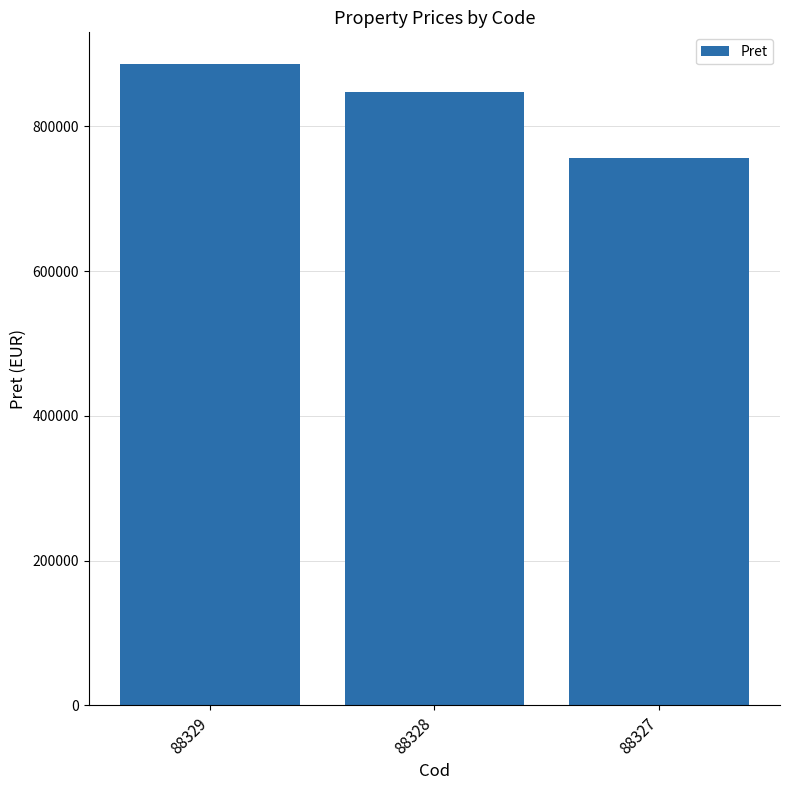

What is the ratio of the value at 88329 to the value at 88327?

1.2